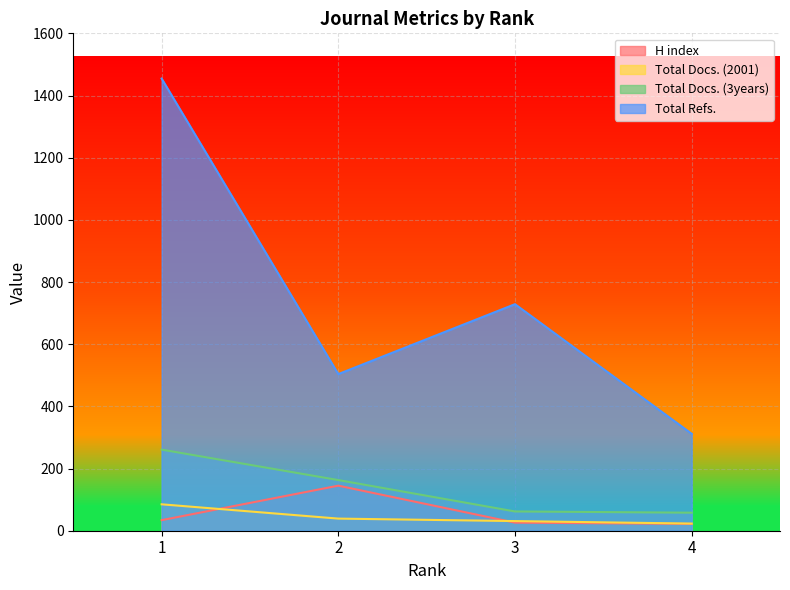

What are all the series names shown in the legend?

H index, Total Docs. (2001), Total Docs. (3years), Total Refs.